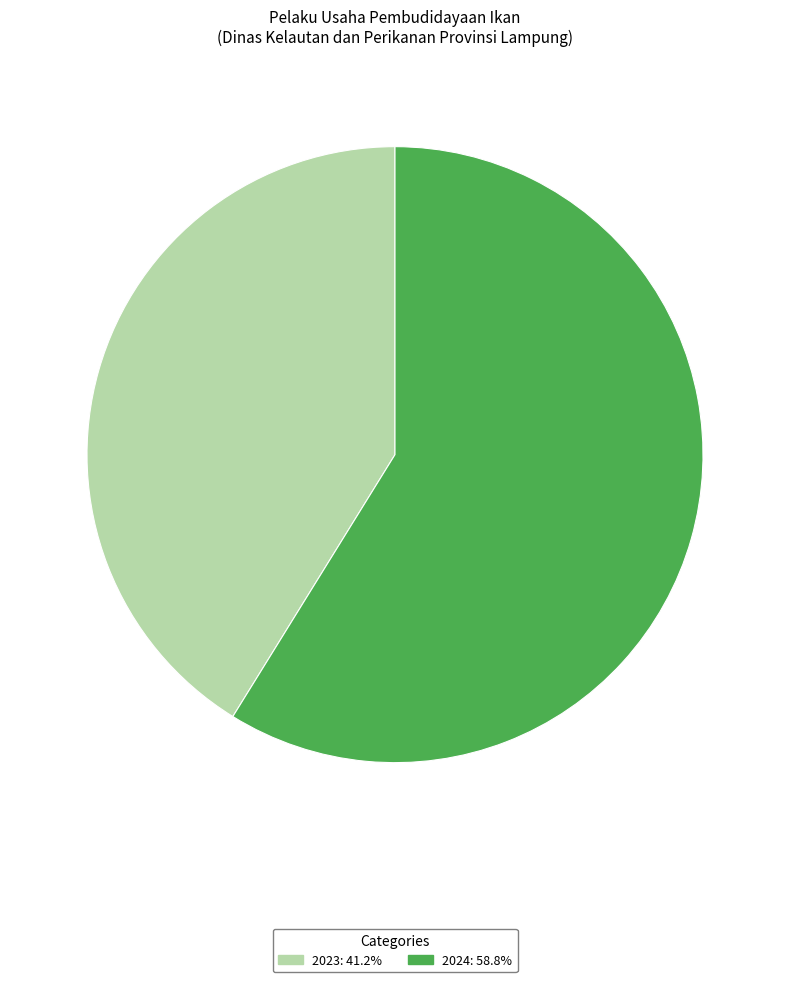

Approximately how many times larger is the value at 2023: 41.2% compared to 2024: 58.8%?

0.7